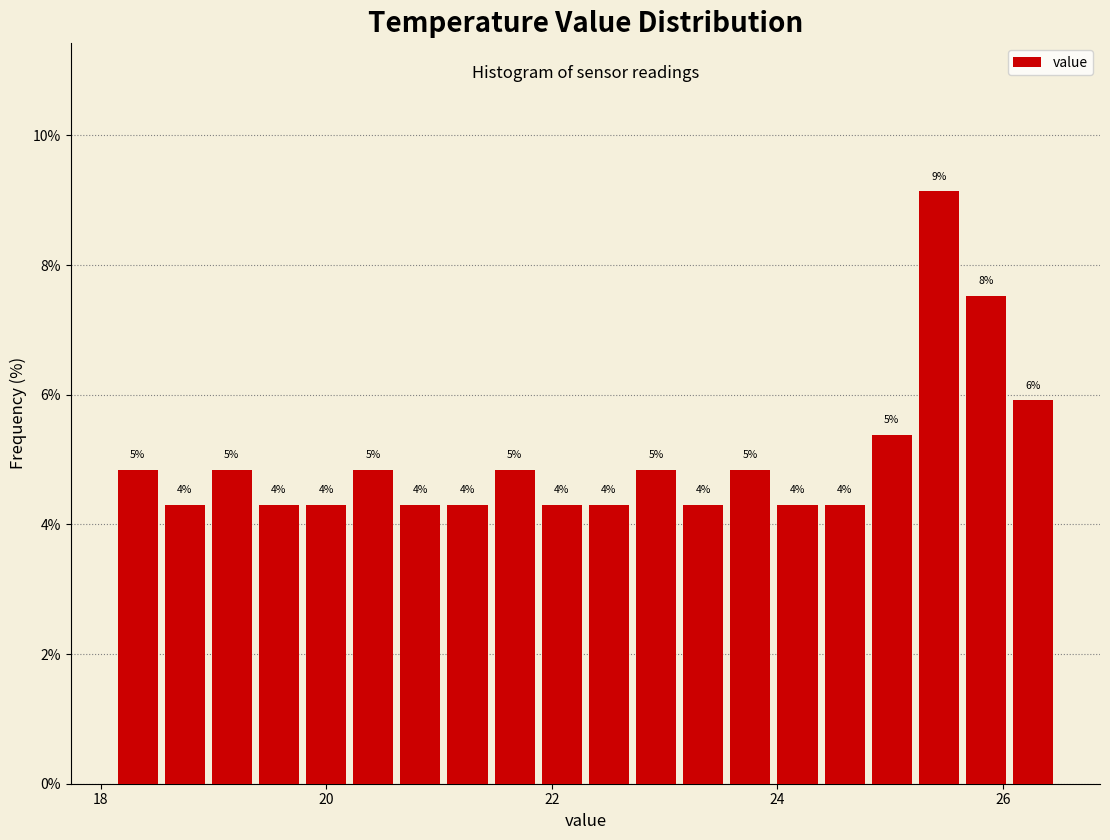

Read against the x-axis, roughly where is the centre of the tallest bar?

25.4